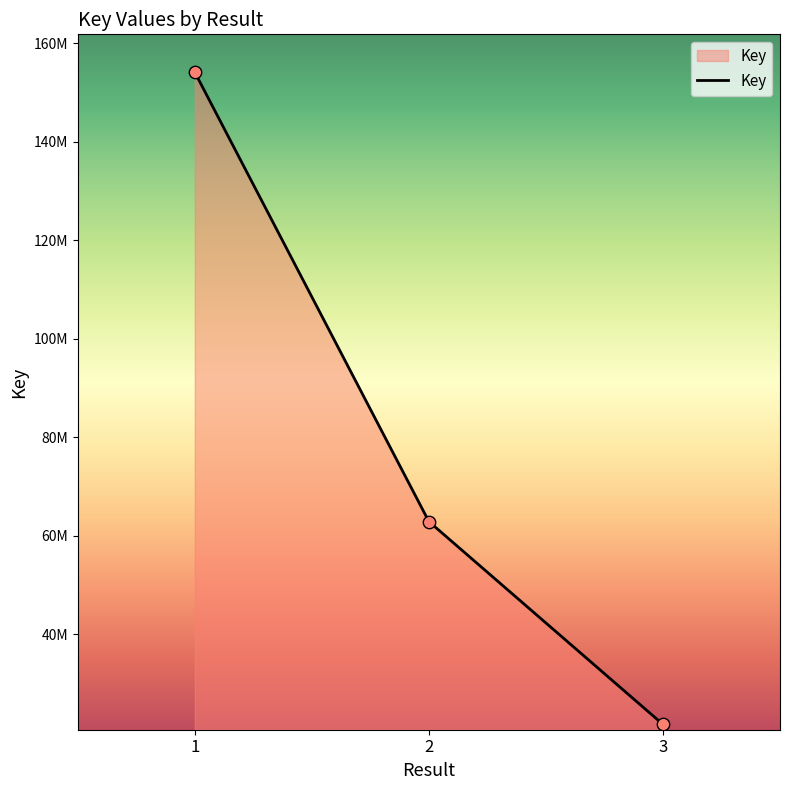

Which has a higher value, 3 or 2?

2